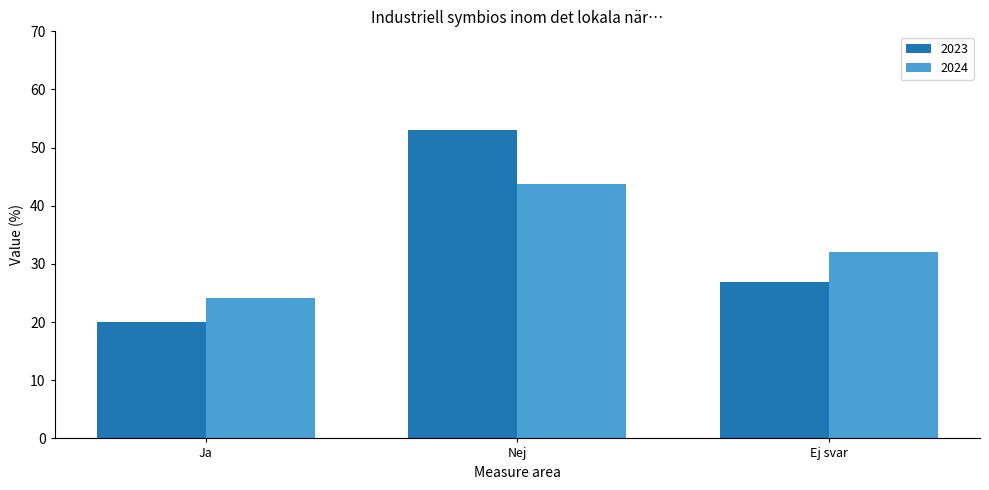

Is the value of 2024 at Ja greater than the value of 2023 at Ja?

Yes